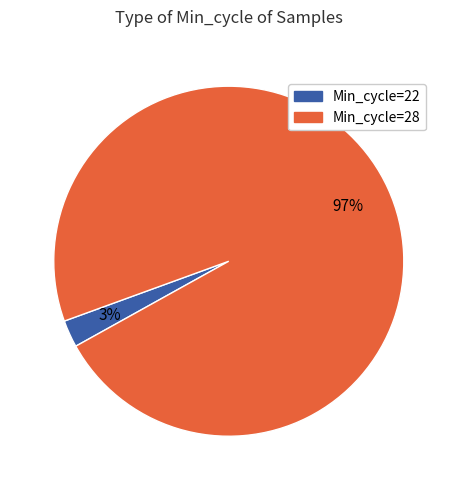

Is there a majority slice in this chart?

Yes